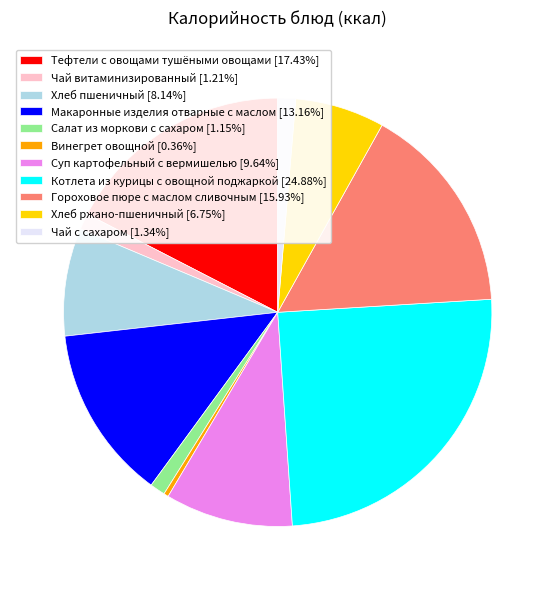

How many slices are in this pie chart?

11